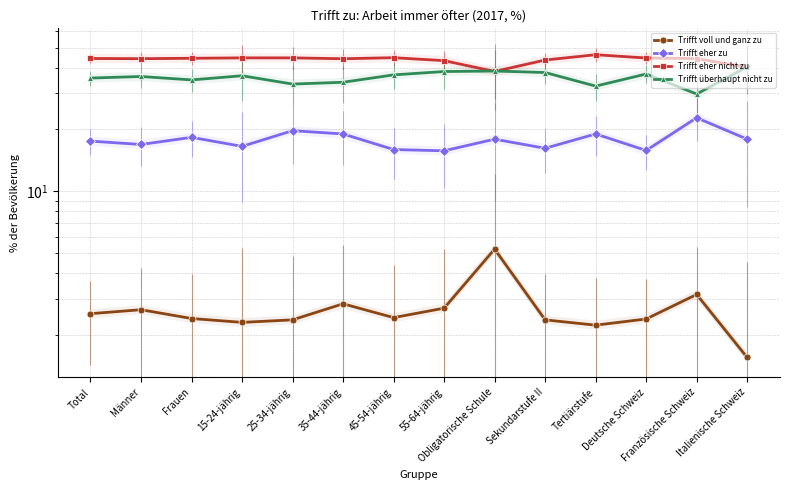

Between which two adjacent categories do Trifft eher nicht zu and Trifft überhaupt nicht zu first intersect?

55-64-jährig and Obligatorische Schule